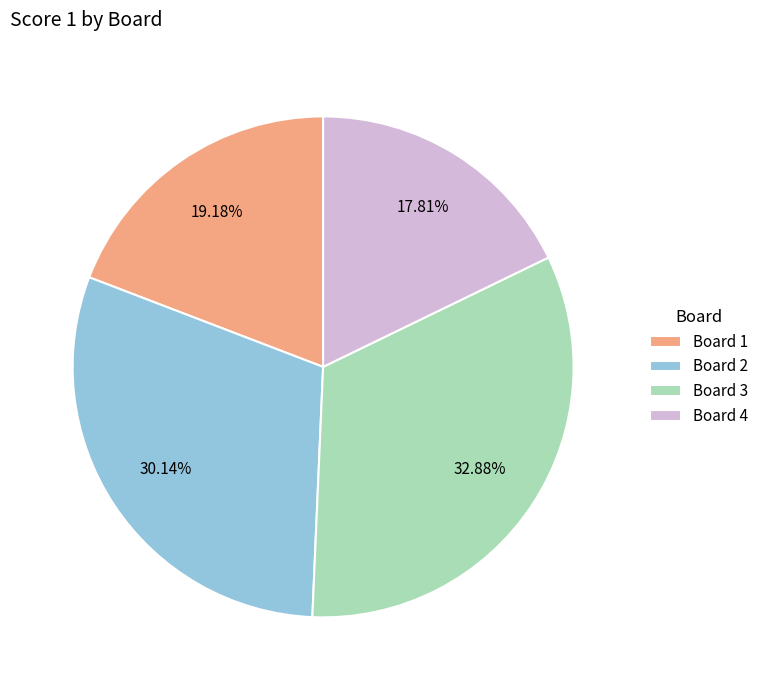

Is there a majority slice in this chart?

No